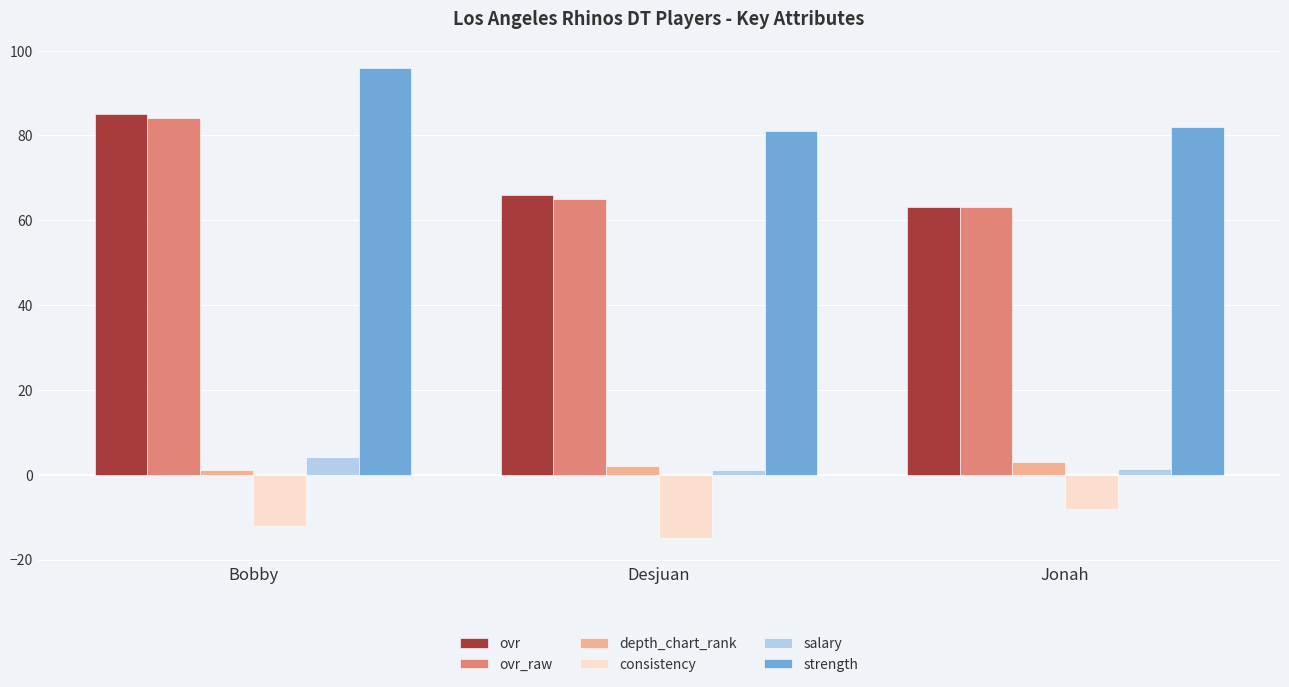

Count the number of categories in the chart.

3